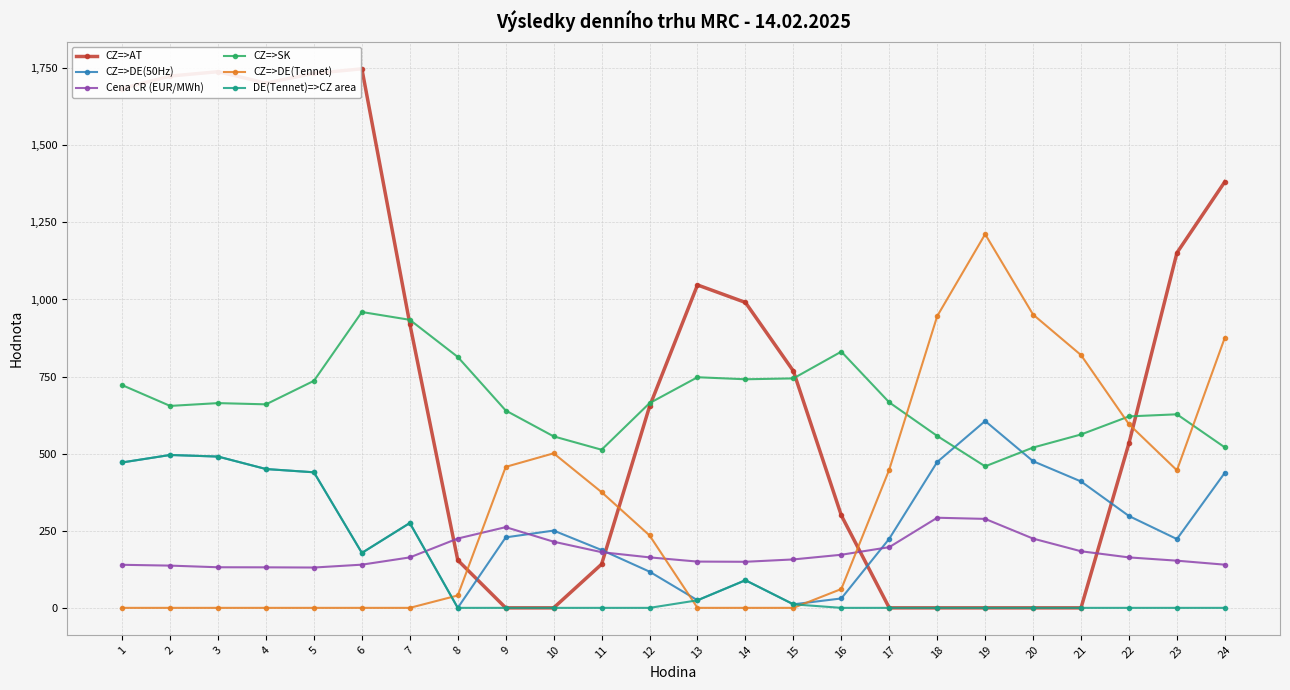

Is this an area chart (filled region under the line)?

No